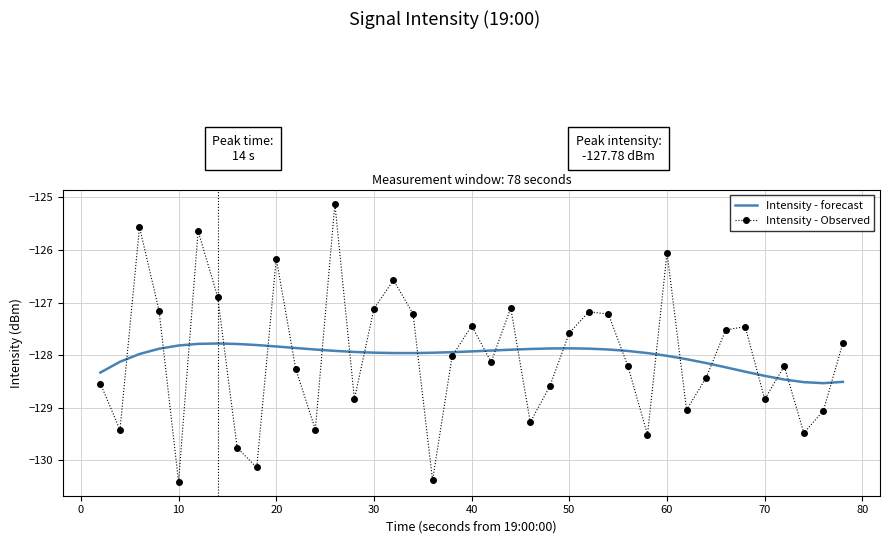

What is the difference between the maximum and minimum values in the Intensity - forecast series?

0.8